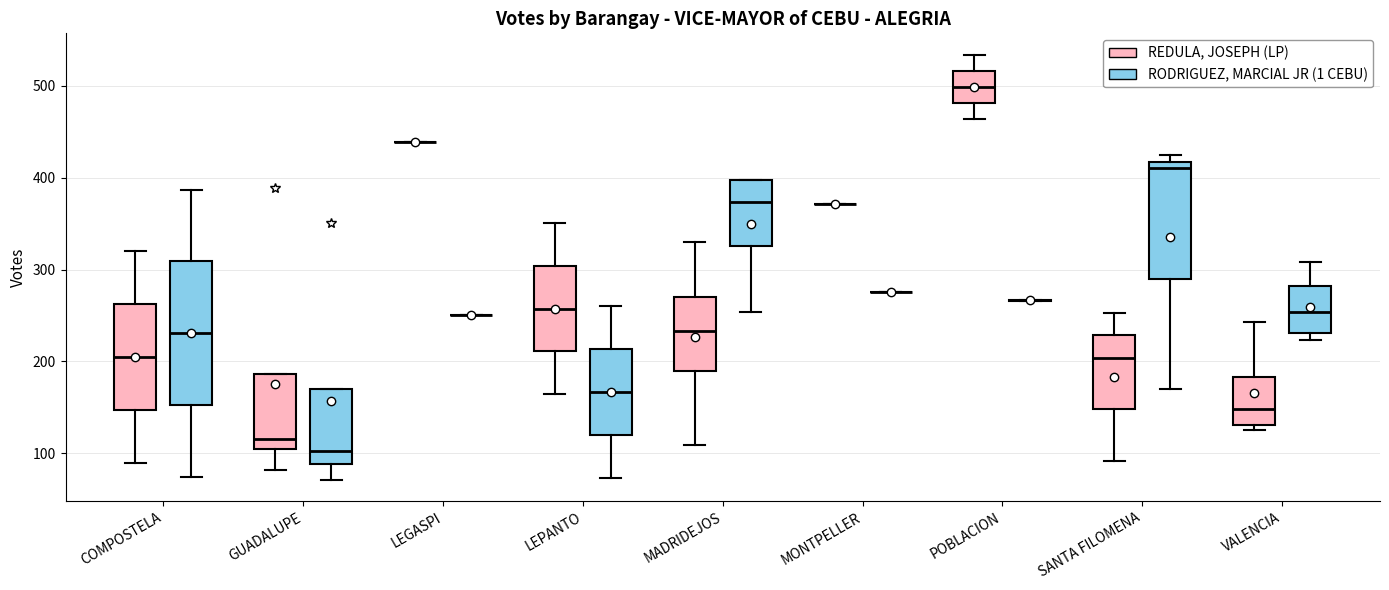

Reading left to right, transcribe this box plot: for each box, give where its median line is, the range the box spans, and where its two whiskers end, as read against the y-axis. The values are not printed on the chart, so give them approximately, as read against the axis.

COMPOSTELA (REDULA, JOSEPH (LP)): median 200, box 150 to 260, whiskers 90 to 320
COMPOSTELA (RODRIGUEZ, MARCIAL JR (1 CEBU)): median 230, box 150 to 310, whiskers 70 to 390
GUADALUPE (REDULA, JOSEPH (LP)): median 120, box 100 to 190, whiskers 80 to 190
GUADALUPE (RODRIGUEZ, MARCIAL JR (1 CEBU)): median 100, box 90 to 170, whiskers 70 to 170
LEGASPI (REDULA, JOSEPH (LP)): box collapsed to a line at 440, whiskers 440 to 440
LEGASPI (RODRIGUEZ, MARCIAL JR (1 CEBU)): box collapsed to a line at 250, whiskers 250 to 250
LEPANTO (REDULA, JOSEPH (LP)): median 260, box 210 to 300, whiskers 160 to 350
LEPANTO (RODRIGUEZ, MARCIAL JR (1 CEBU)): median 170, box 120 to 210, whiskers 70 to 260
MADRIDEJOS (REDULA, JOSEPH (LP)): median 230, box 190 to 270, whiskers 110 to 330
MADRIDEJOS (RODRIGUEZ, MARCIAL JR (1 CEBU)): median 370, box 330 to 400, whiskers 250 to 400
MONTPELLER (REDULA, JOSEPH (LP)): box collapsed to a line at 370, whiskers 370 to 370
MONTPELLER (RODRIGUEZ, MARCIAL JR (1 CEBU)): box collapsed to a line at 280, whiskers 280 to 280
POBLACION (REDULA, JOSEPH (LP)): median 500, box 480 to 520, whiskers 460 to 530
POBLACION (RODRIGUEZ, MARCIAL JR (1 CEBU)): box collapsed to a line at 270, whiskers 270 to 270
SANTA FILOMENA (REDULA, JOSEPH (LP)): median 200, box 150 to 230, whiskers 90 to 250
SANTA FILOMENA (RODRIGUEZ, MARCIAL JR (1 CEBU)): median 410, box 290 to 420, whiskers 170 to 430
VALENCIA (REDULA, JOSEPH (LP)): median 150, box 130 to 180, whiskers 130 (just below the box's lower edge) to 240
VALENCIA (RODRIGUEZ, MARCIAL JR (1 CEBU)): median 250, box 230 to 280, whiskers 220 to 310